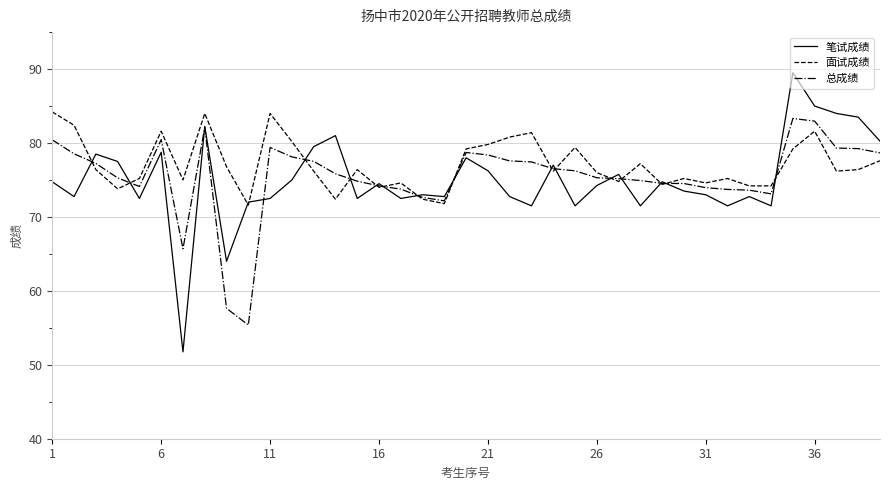

What is the highest value of the 总成绩 series?

83.3